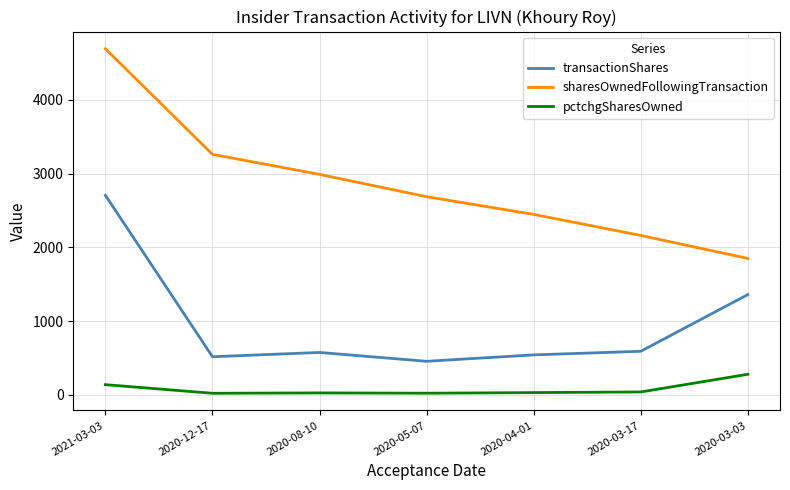

What is the minimum value for sharesOwnedFollowingTransaction?

1849